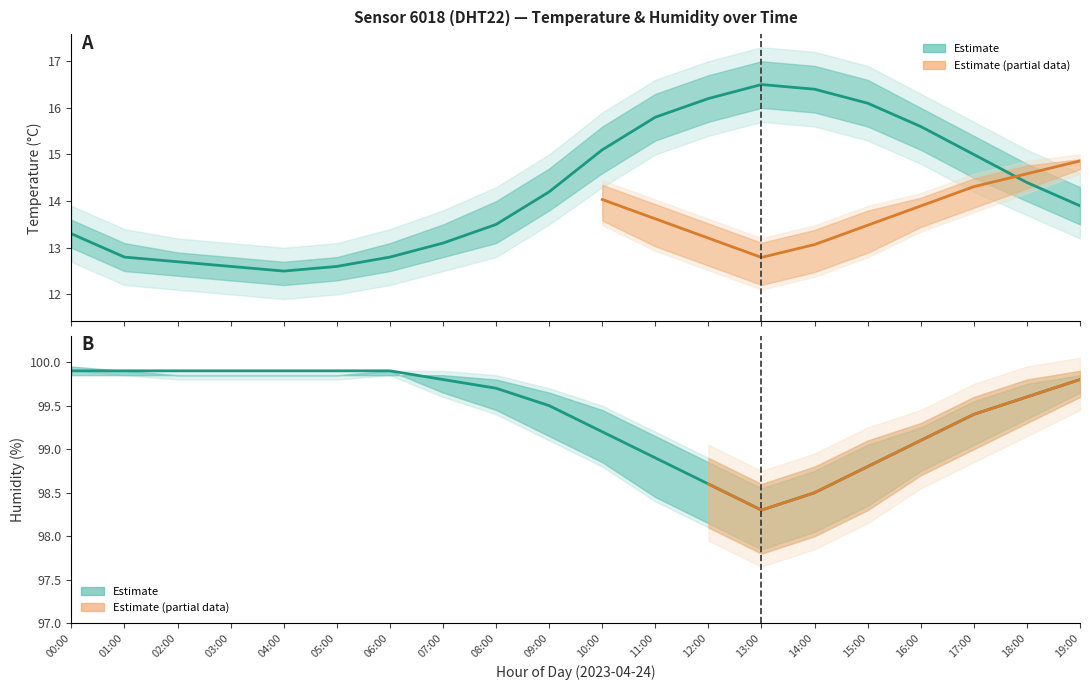

Is this an area chart (filled region under the line)?

No